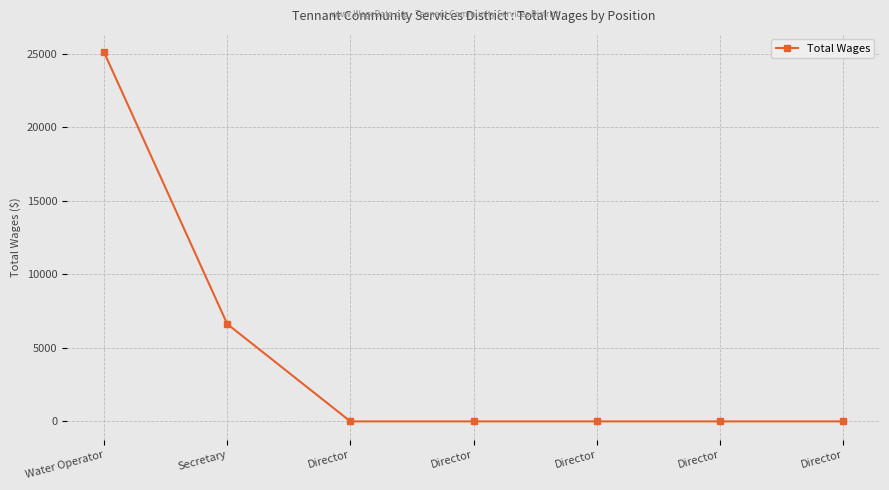

Read the value at Water Operator.

25101